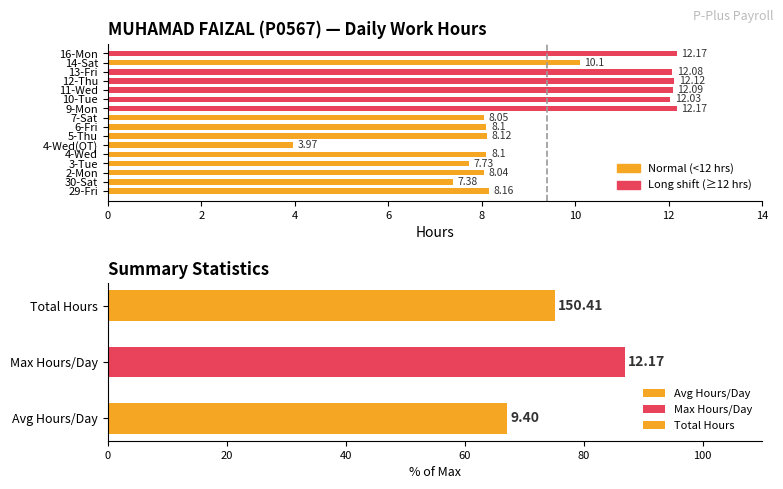

What is the maximum value shown in the chart?

12.2